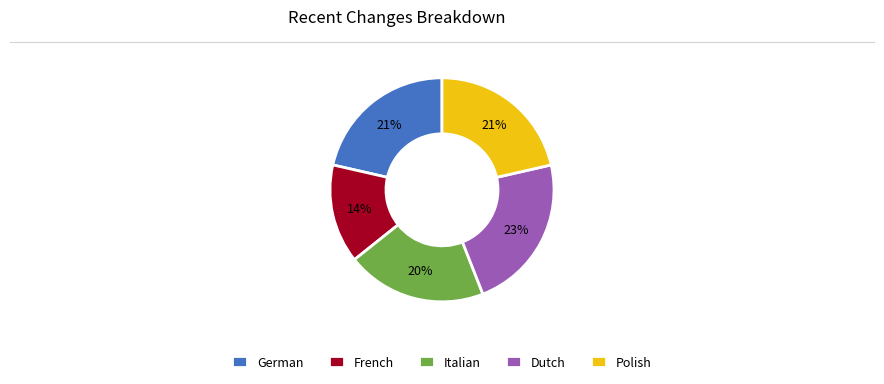

How many slices are in this pie chart?

5